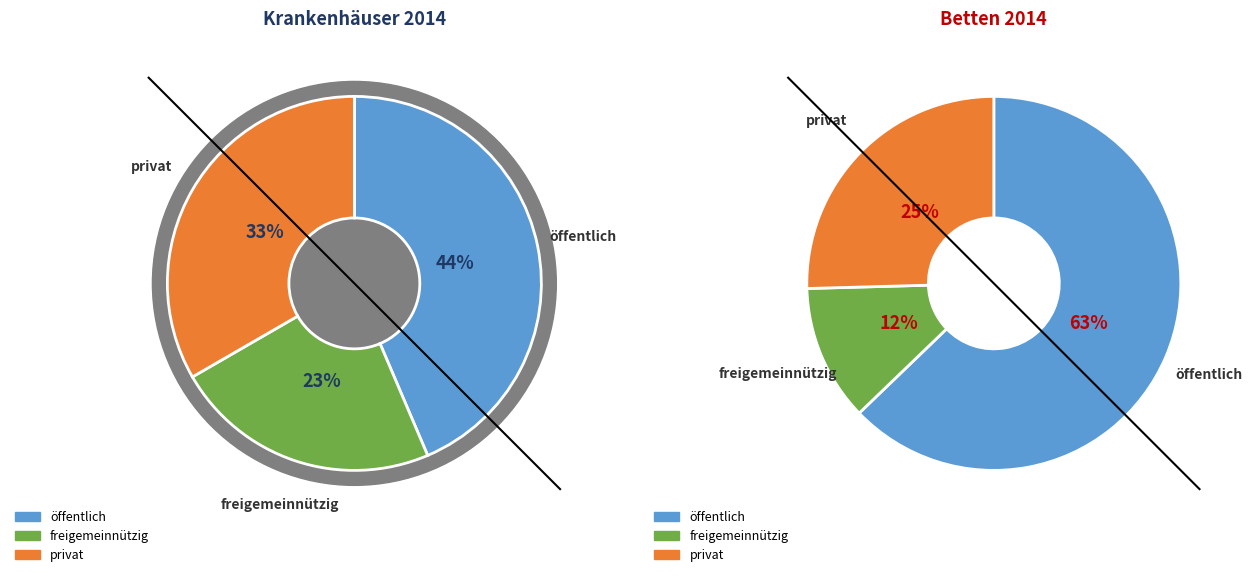

Which category has the biggest portion of the pie?

öffentlich